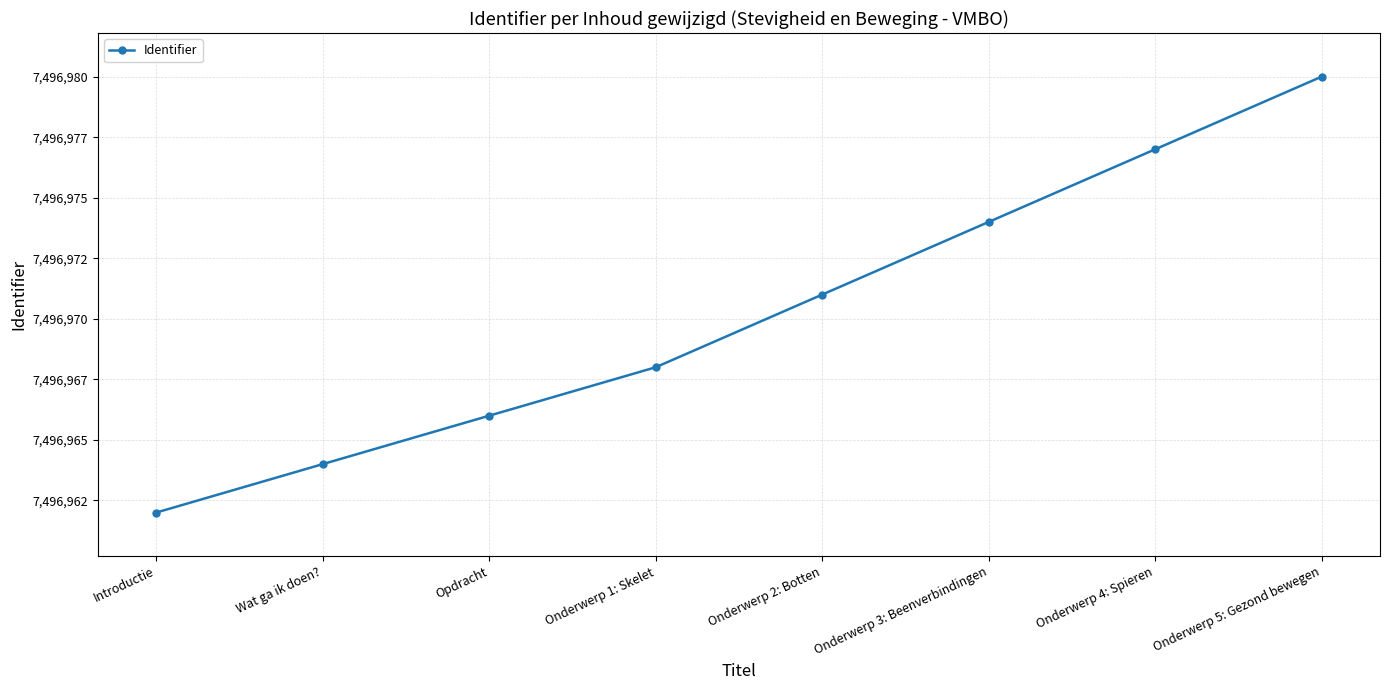

Is it true that the value at Onderwerp 1: Skelet is 7496968?

True